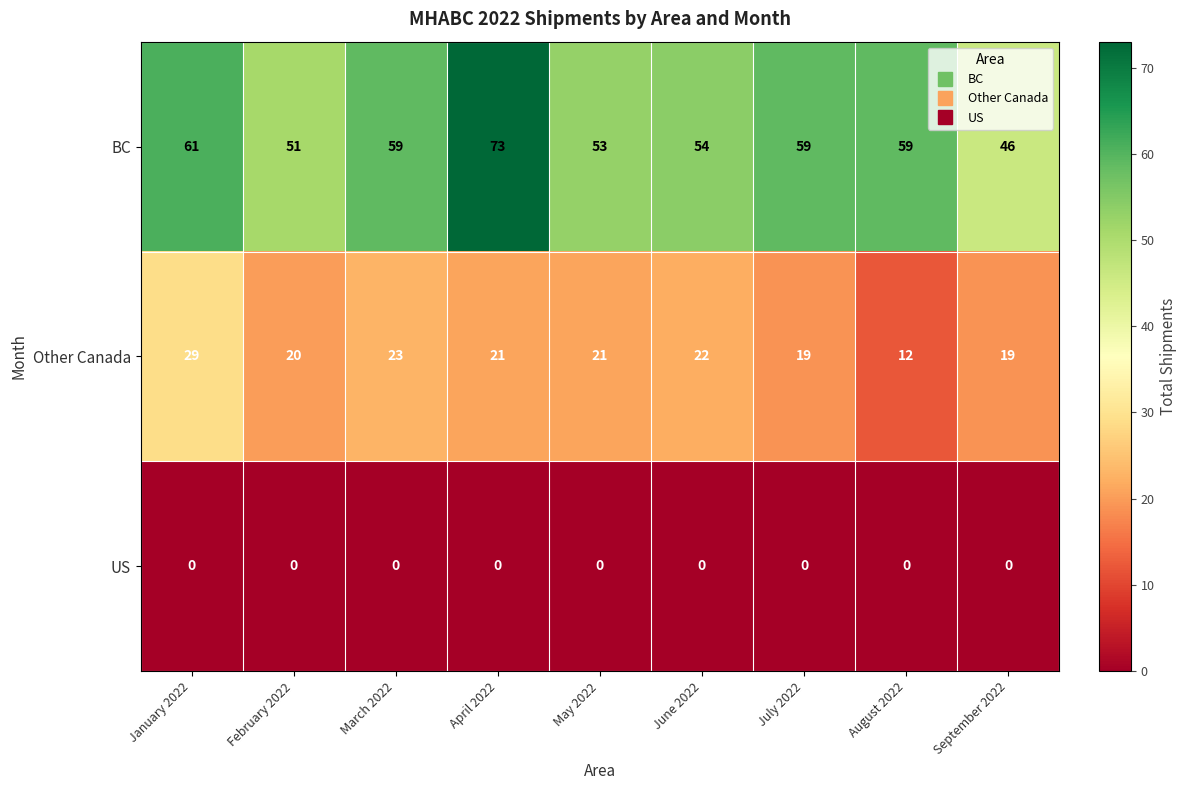

What is the total value across all series at March 2022?

82